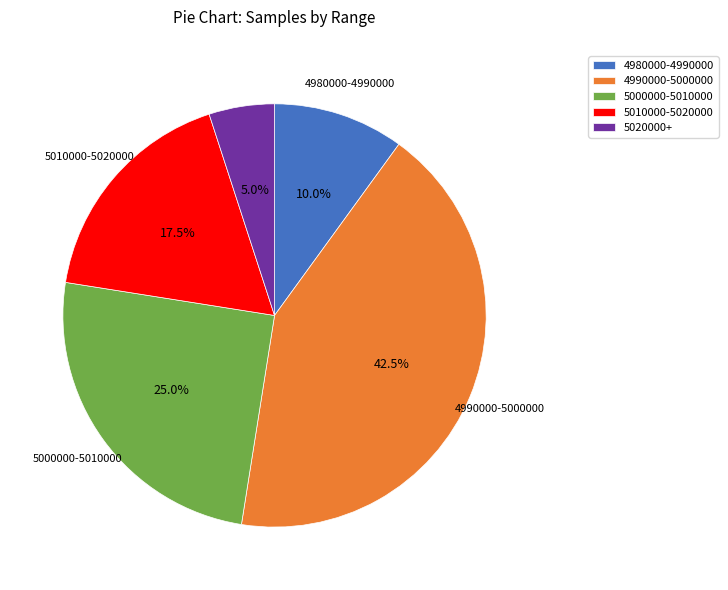

How many segments does this pie chart have?

5